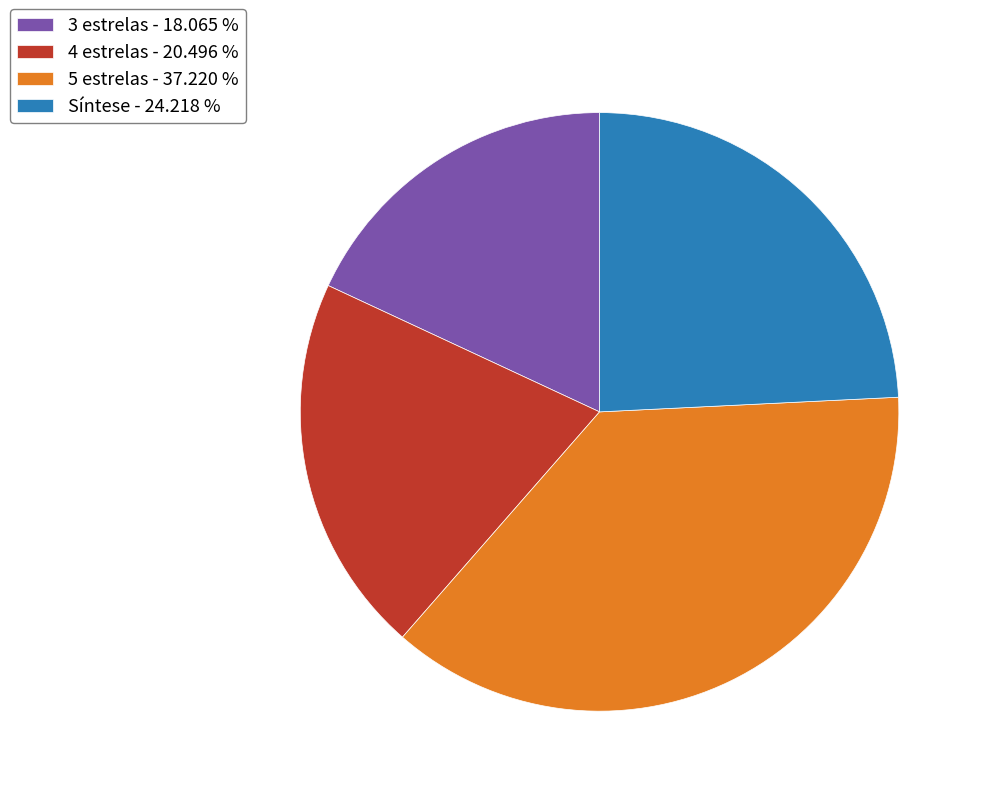

Does any single category account for the majority?

No